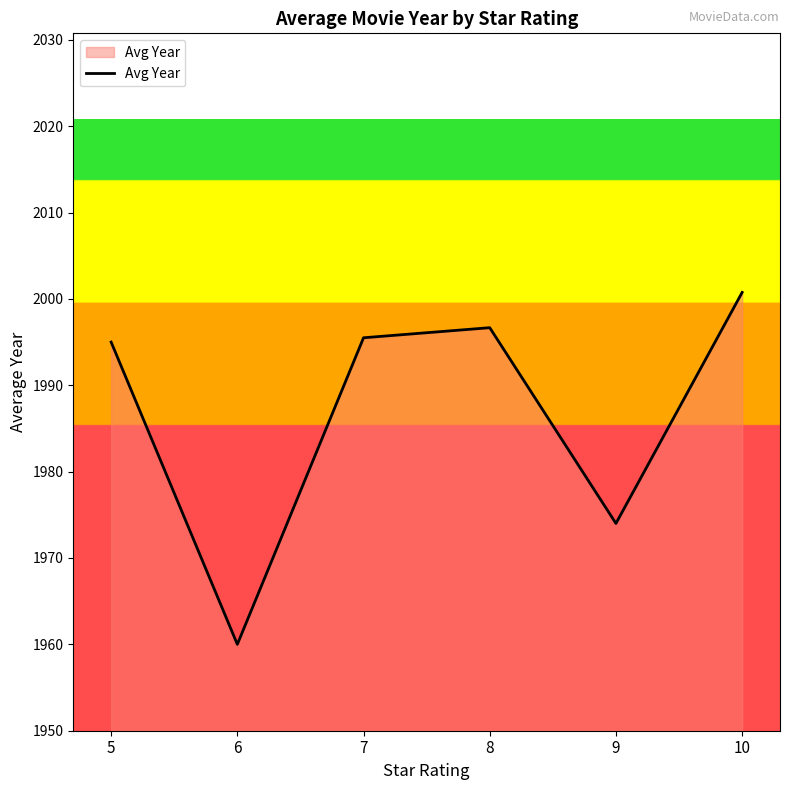

Where is the first local minimum?

6